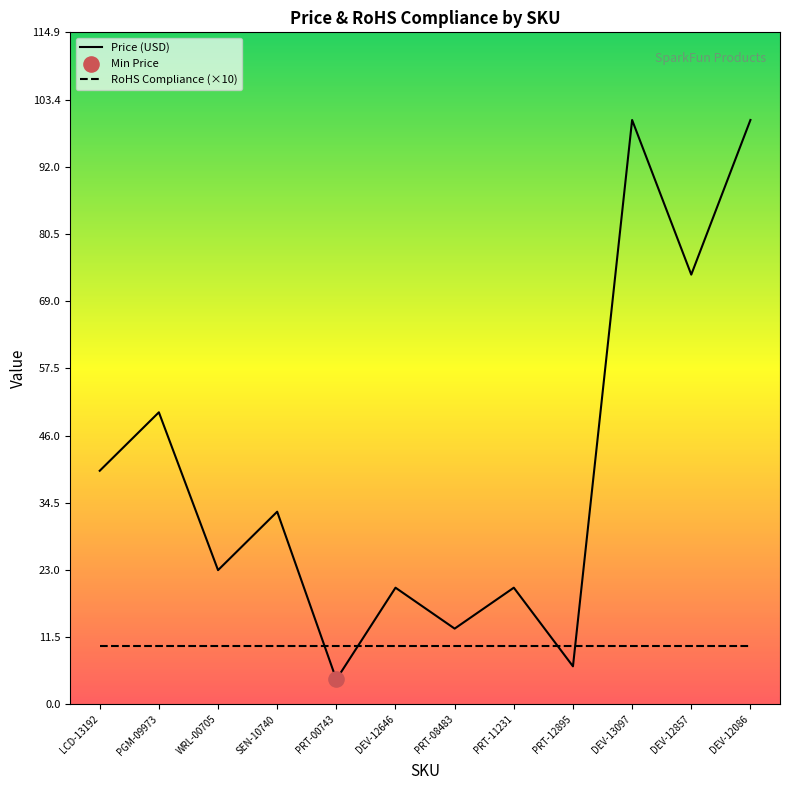

Which series has the widest spread of values?

Price (USD)